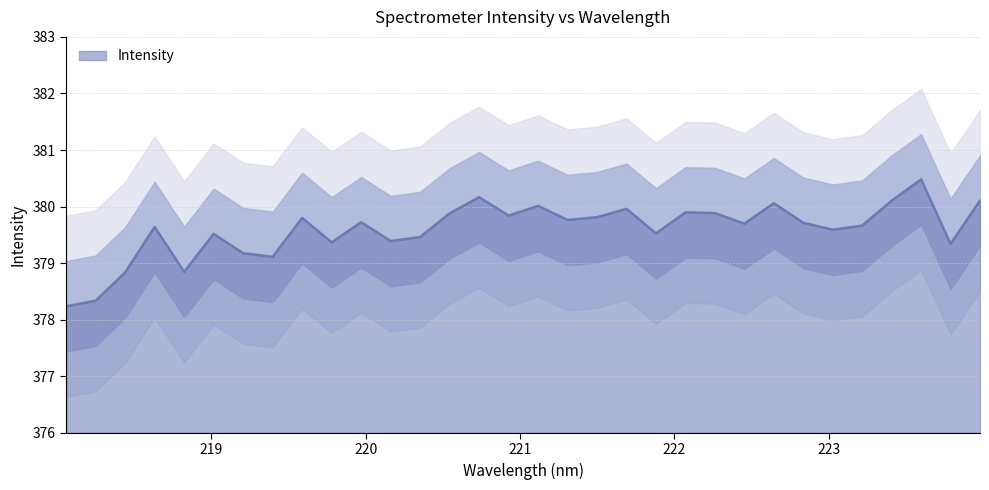

What is the ratio of the value at 221.6902 to the value at 223.7895?

1.0